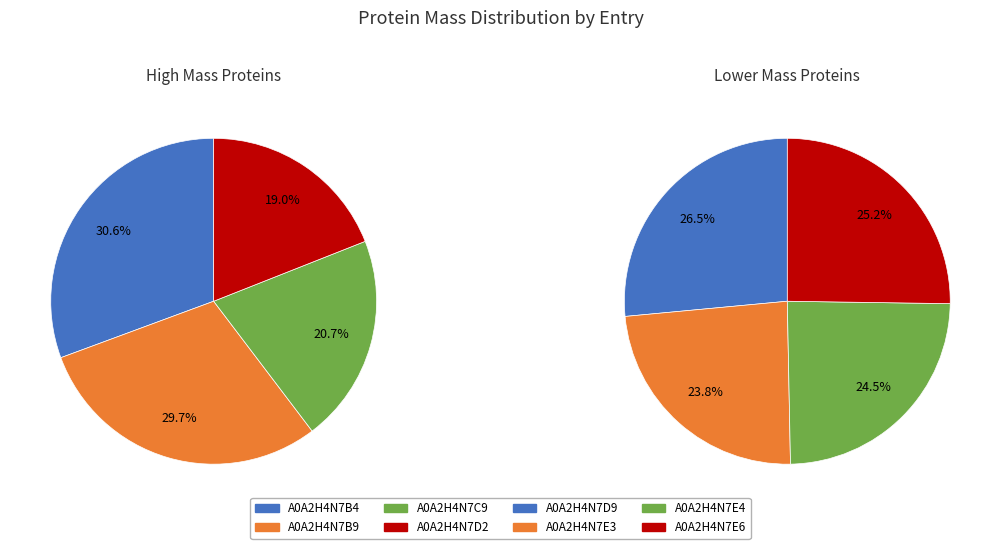

Count the number of slices in the pie.

8